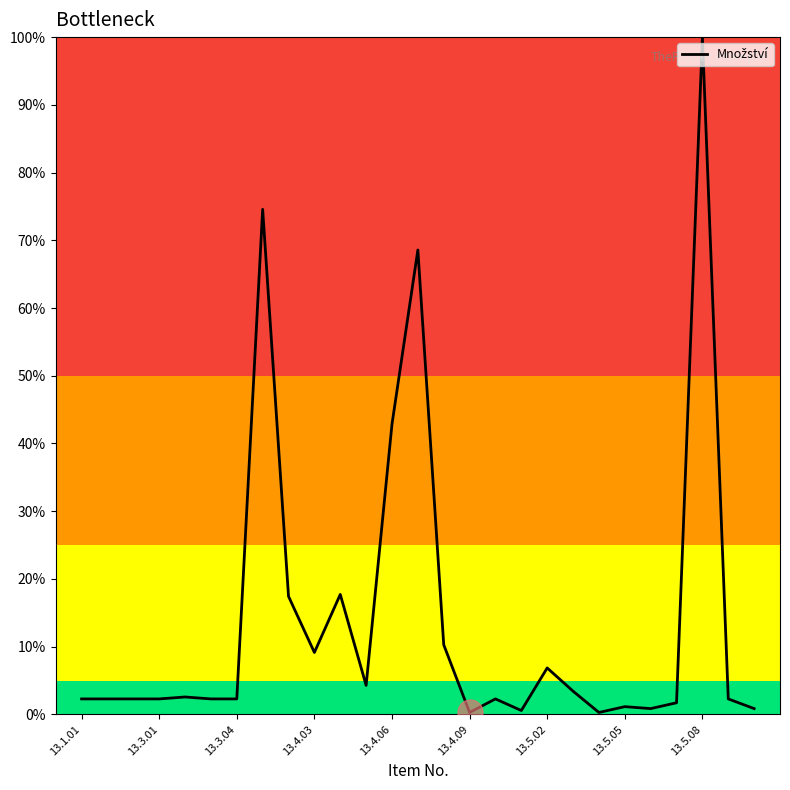

What is the greatest value displayed?

100.0